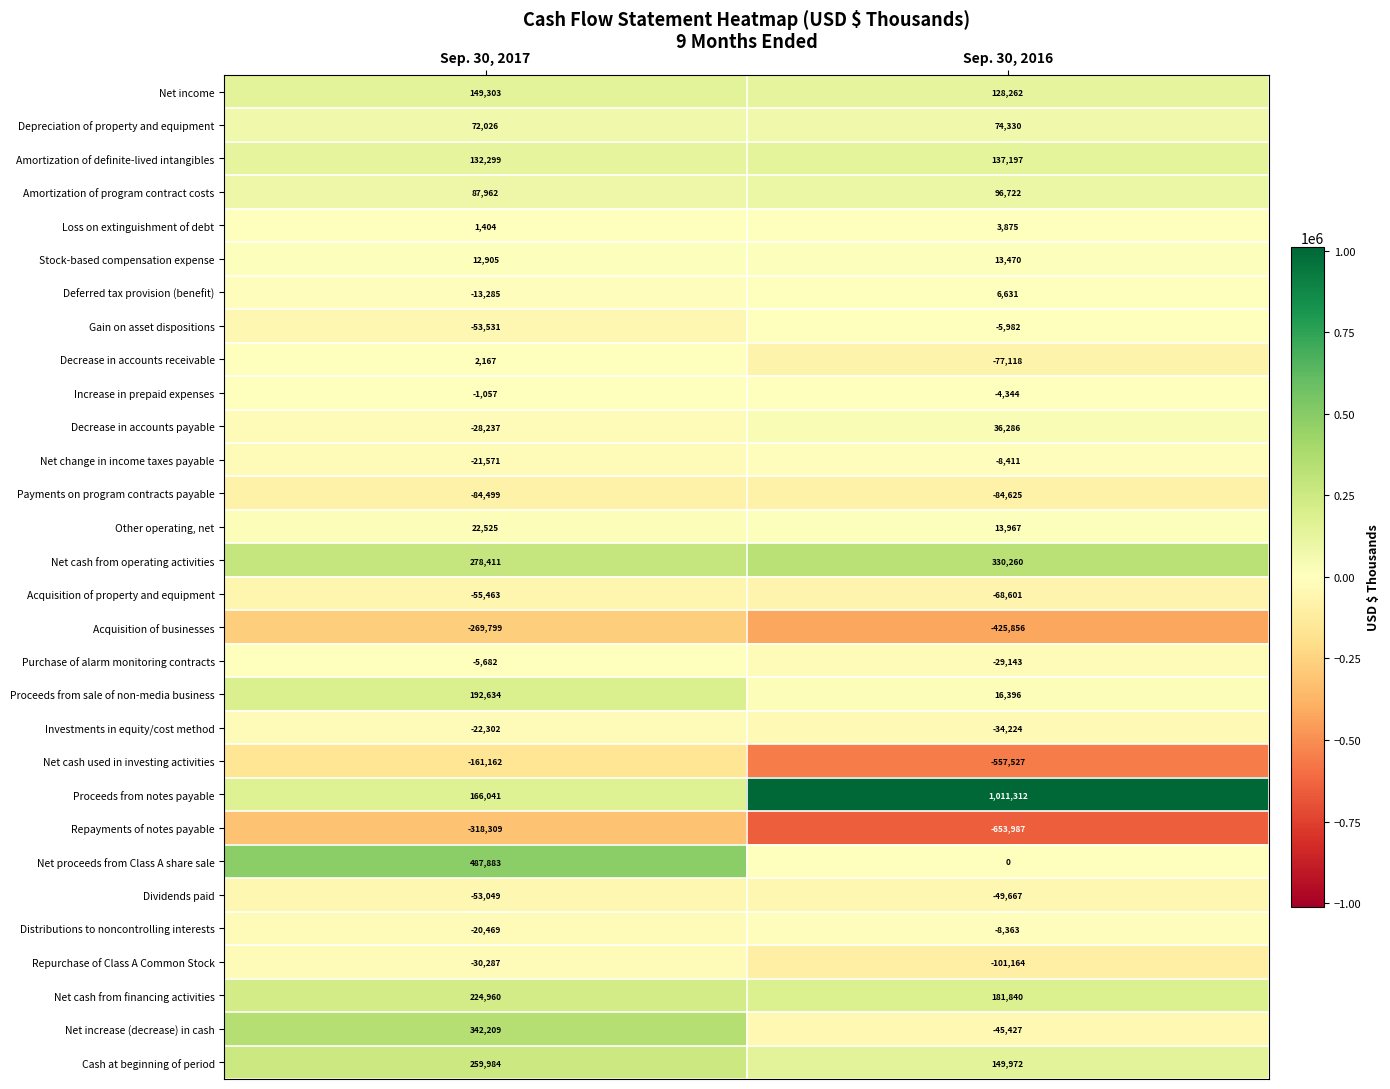

What is the approximate value of Gain on asset dispositions at Sep. 30, 2016, to the nearest 10?

-5980